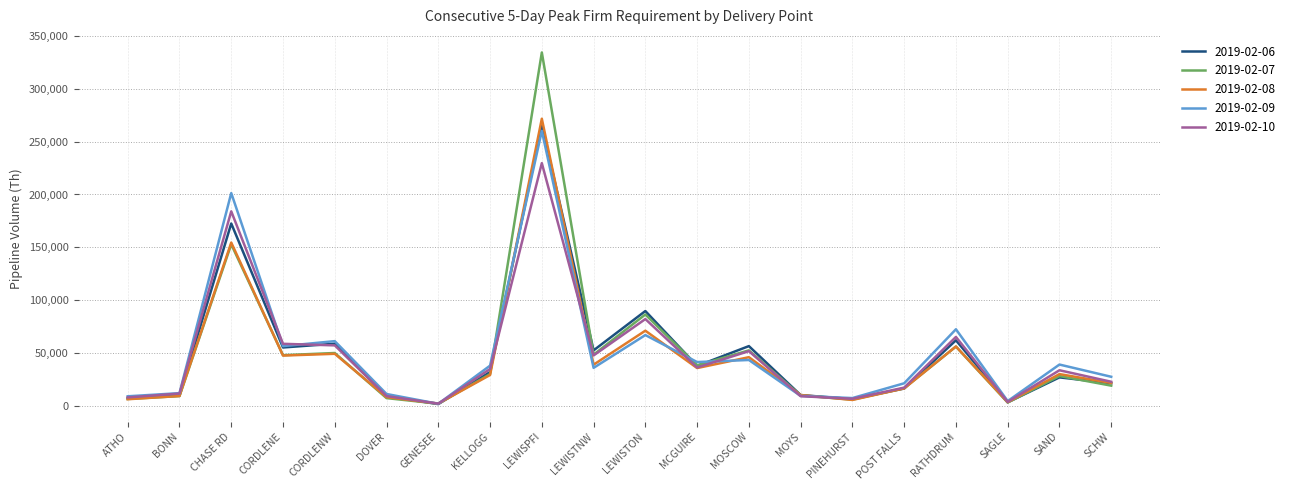

At which category is the sum across all series the highest?

LEWISPFI